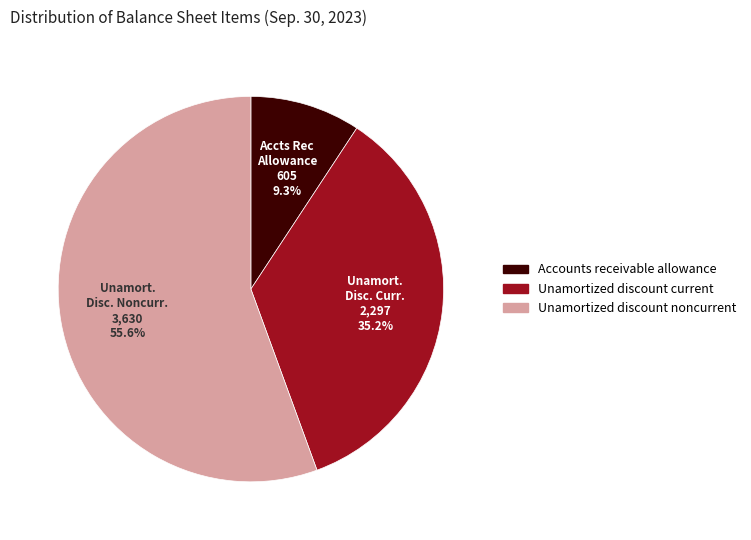

What is the smallest slice in the pie chart?

Accounts receivable allowance